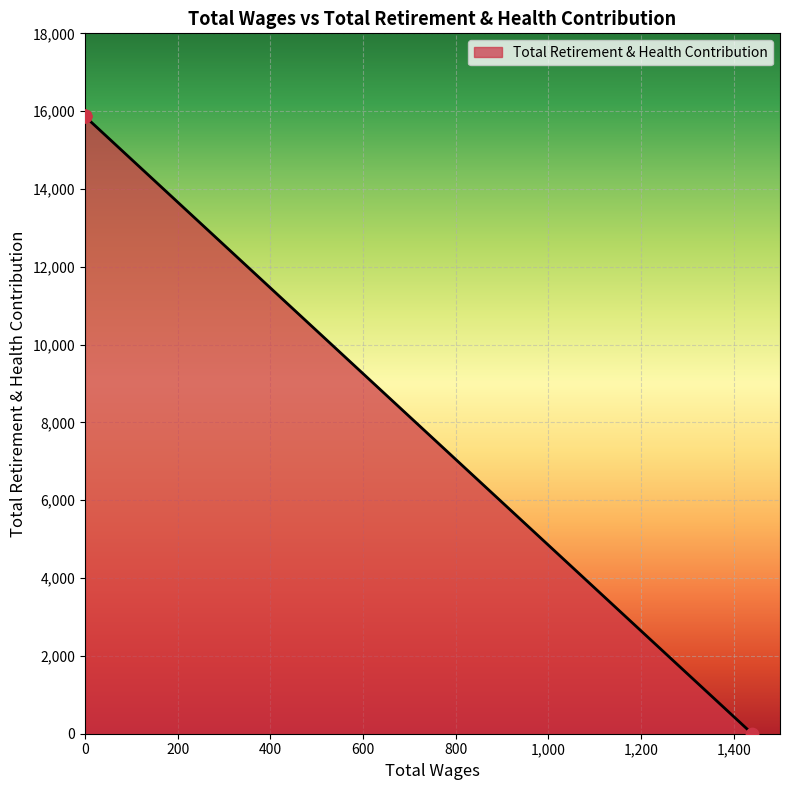

Approximately how many times larger is the value at 0.0 compared to 0.0?

1.0